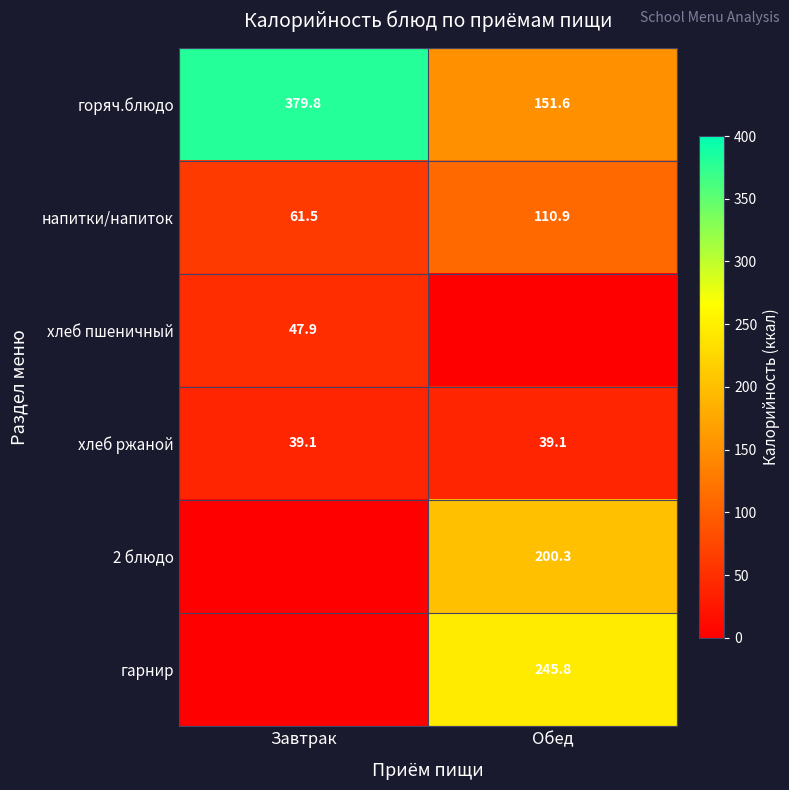

Is it true that напитки/напиток equals 31.7 at Завтрак?

False